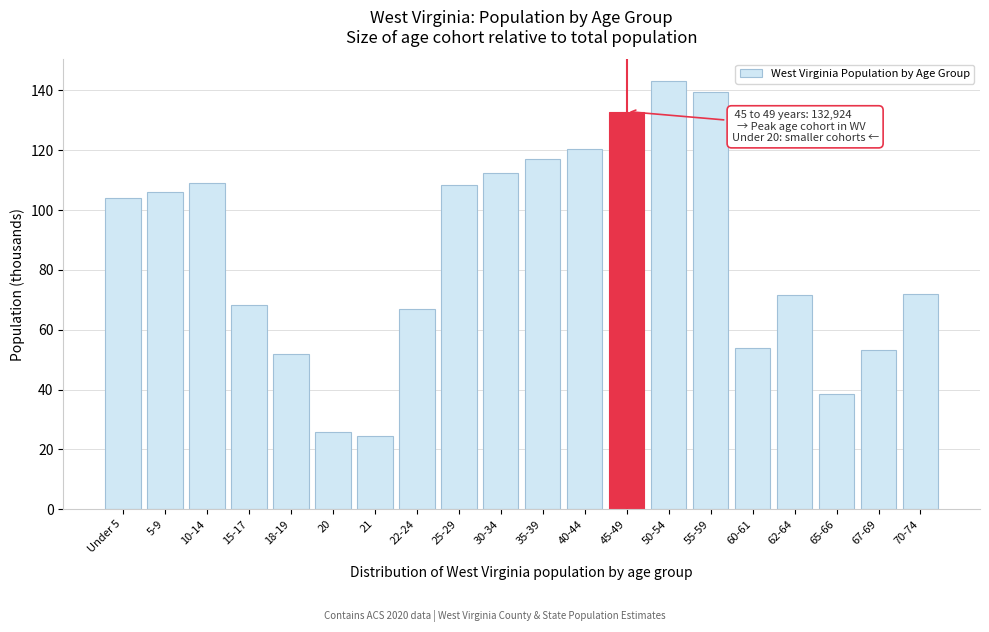

What is the maximum value shown in the chart?

143.2